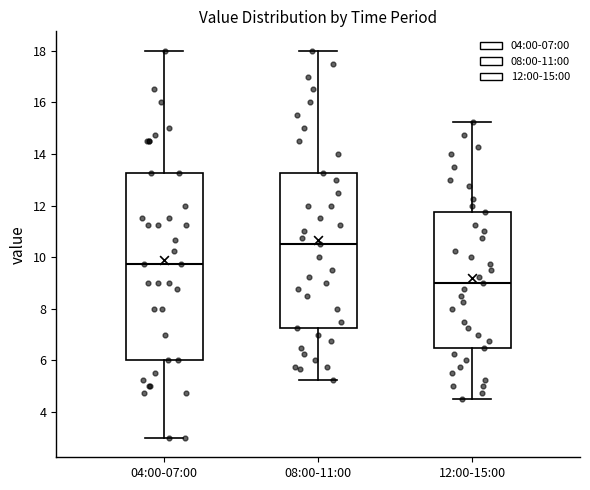

Where is the upper edge of the box for 12:00-15:00 on the y-axis? The values are not printed on the chart, so give them approximately, as read against the axis.

11.8